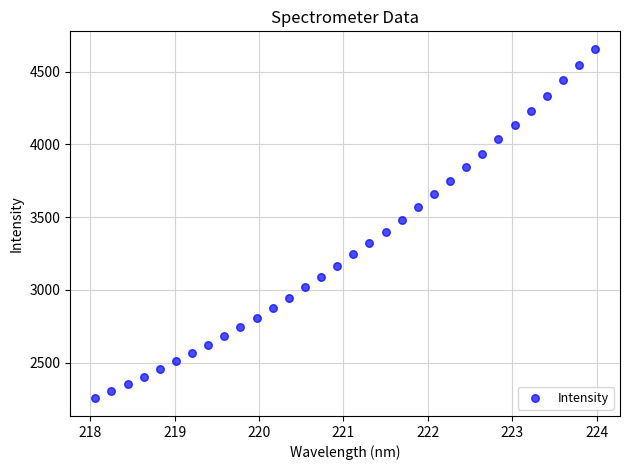

What is the range of Y values (max minus min)?

2402.0